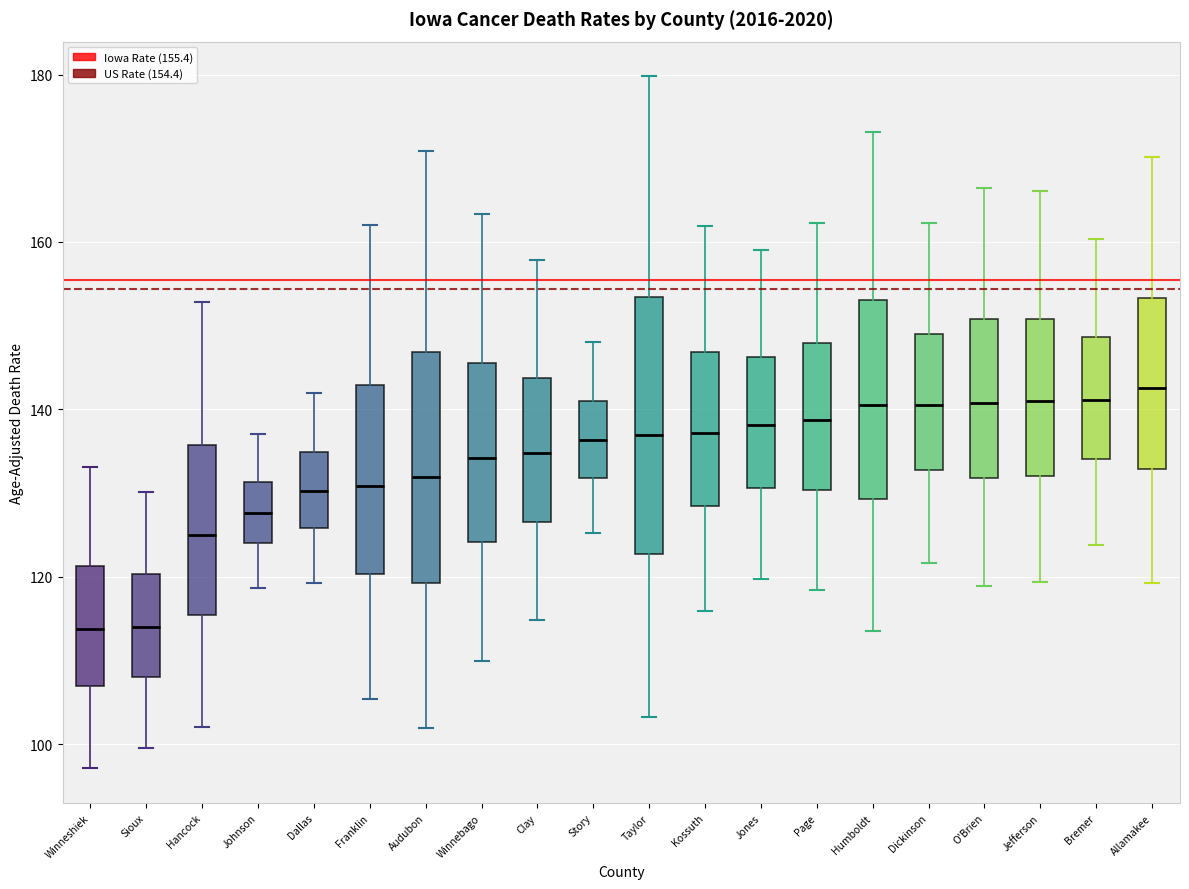

Reading left to right, transcribe this box plot: for each box, give where its median line is, the range the box spans, and where its two whiskers end, as read against the y-axis. The values are not printed on the chart, so give them approximately, as read against the axis.

Winneshiek: median 114, box 106 to 122, whiskers 98 to 134
Sioux: median 114, box 108 to 120, whiskers 100 to 130
Hancock: median 126, box 116 to 136, whiskers 102 to 152
Johnson: median 128, box 124 to 132, whiskers 118 to 138
Dallas: median 130, box 126 to 134, whiskers 120 to 142
Franklin: median 130, box 120 to 142, whiskers 106 to 162
Audubon: median 132, box 120 to 146, whiskers 102 to 170
Winnebago: median 134, box 124 to 146, whiskers 110 to 164
Clay: median 134, box 126 to 144, whiskers 114 to 158
Story: median 136, box 132 to 140, whiskers 126 to 148
Taylor: median 136, box 122 to 154, whiskers 104 to 180
Kossuth: median 138, box 128 to 146, whiskers 116 to 162
Jones: median 138, box 130 to 146, whiskers 120 to 160
Page: median 138, box 130 to 148, whiskers 118 to 162
Humboldt: median 140, box 130 to 154, whiskers 114 to 174
Dickinson: median 140, box 132 to 148, whiskers 122 to 162
O'Brien: median 140, box 132 to 150, whiskers 118 to 166
Jefferson: median 142, box 132 to 150, whiskers 120 to 166
Bremer: median 142, box 134 to 148, whiskers 124 to 160
Allamakee: median 142, box 132 to 154, whiskers 120 to 170